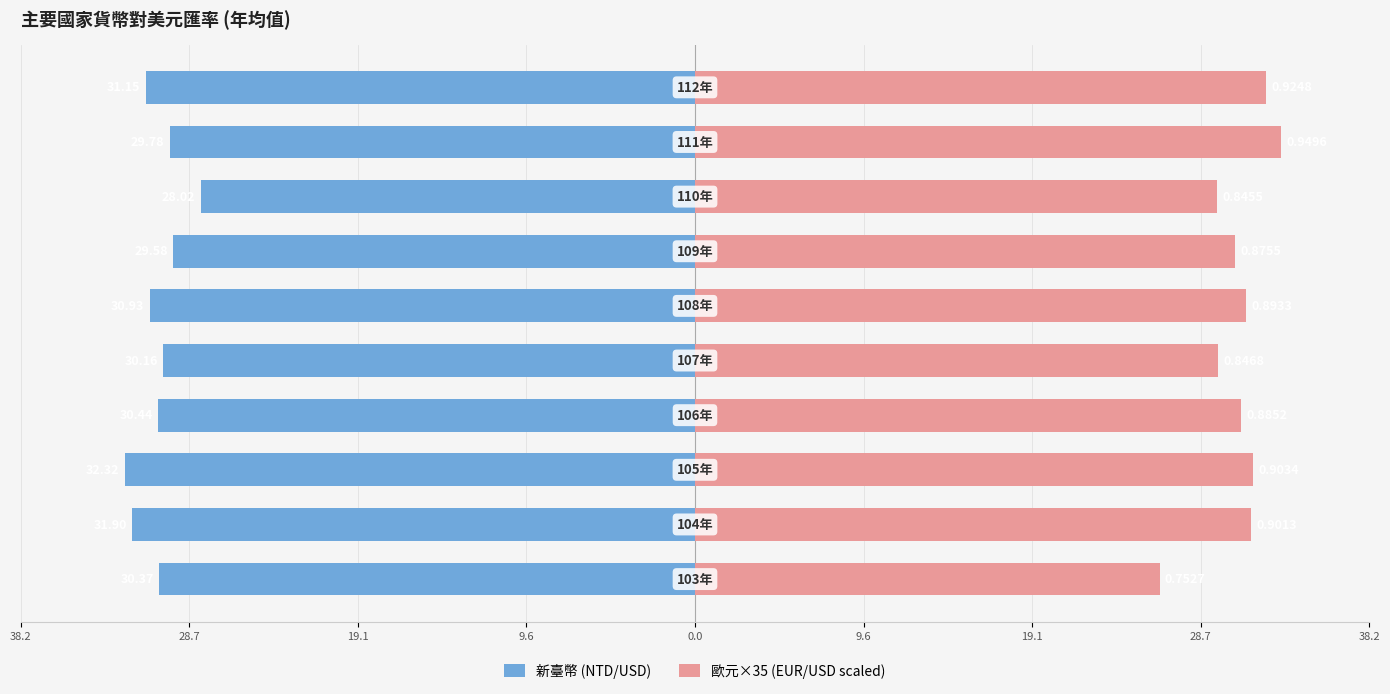

The value of 新臺幣 (NTD/USD) at 9 is -42.3. True or false?

False